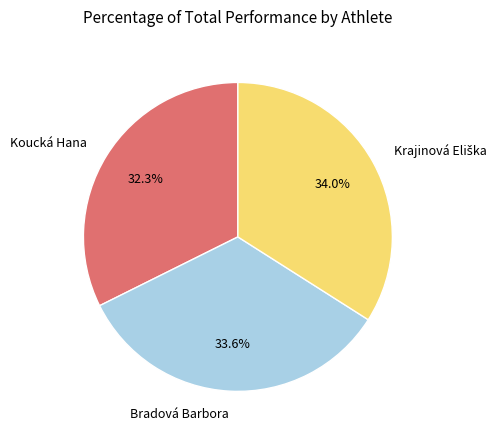

Between Bradová Barbora and Koucká Hana, which is larger?

Bradová Barbora